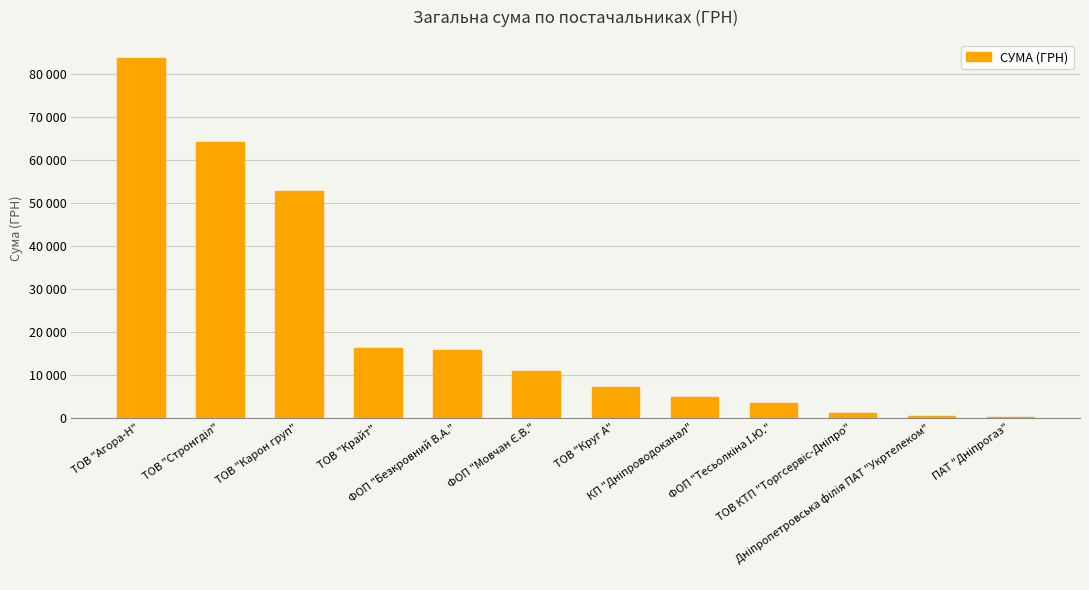

What is the sum of the values at ПАТ "Дніпрогаз" and ТОВ "Агора-Н"?

84037.0